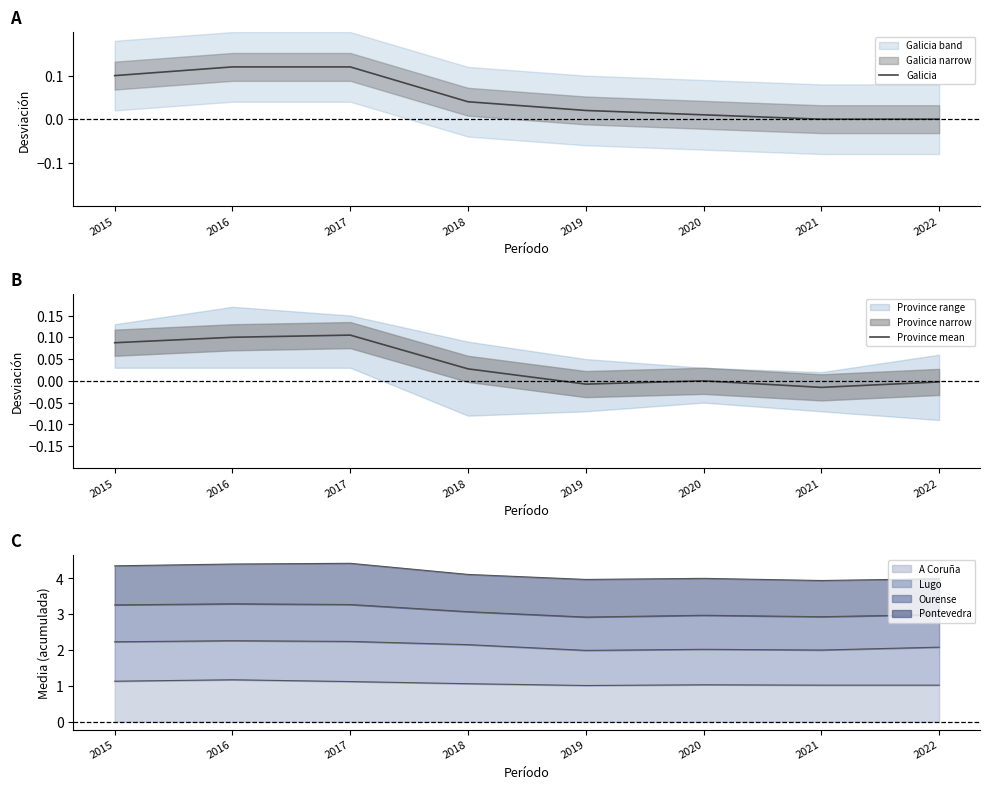

True or false: Galicia and Ourense line cross at least once.

False